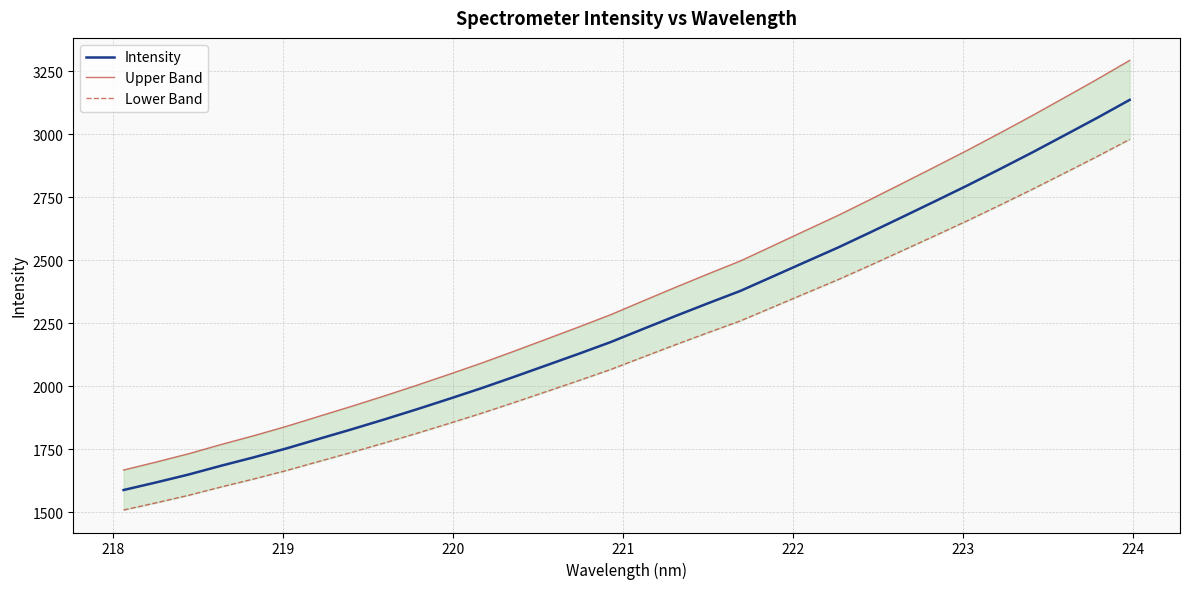

Which series has the widest spread of values?

Upper Band